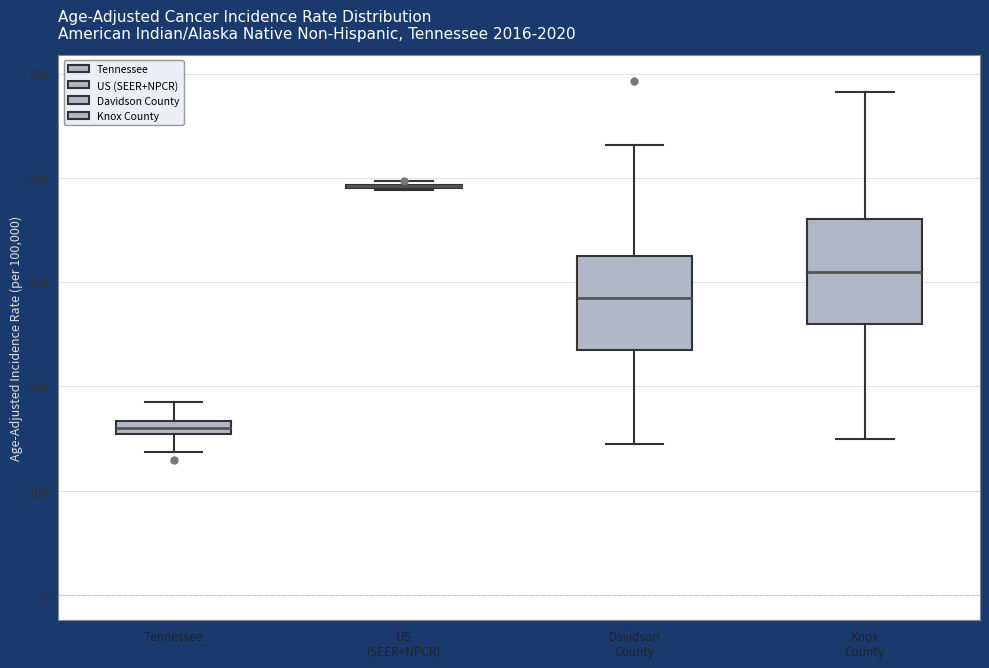

Where does the upper whisker of the box for Tennessee end on the y-axis? The values are not printed on the chart, so give them approximately, as read against the axis.

190